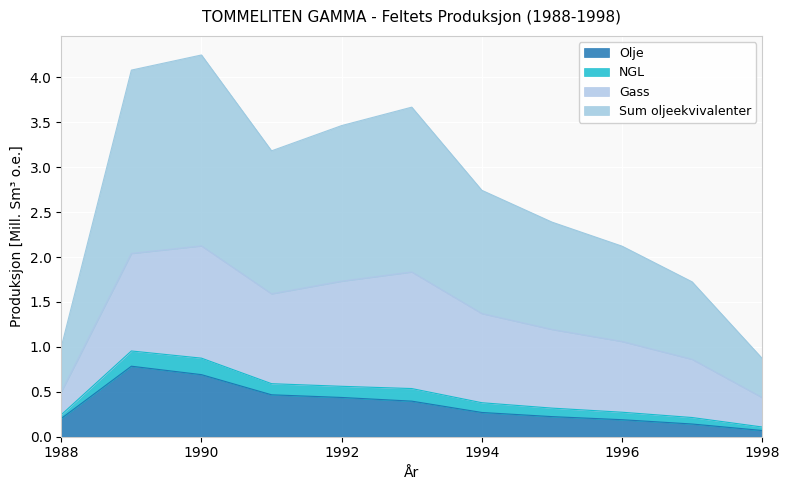

Between 1995 and 1990, which is larger?

1990